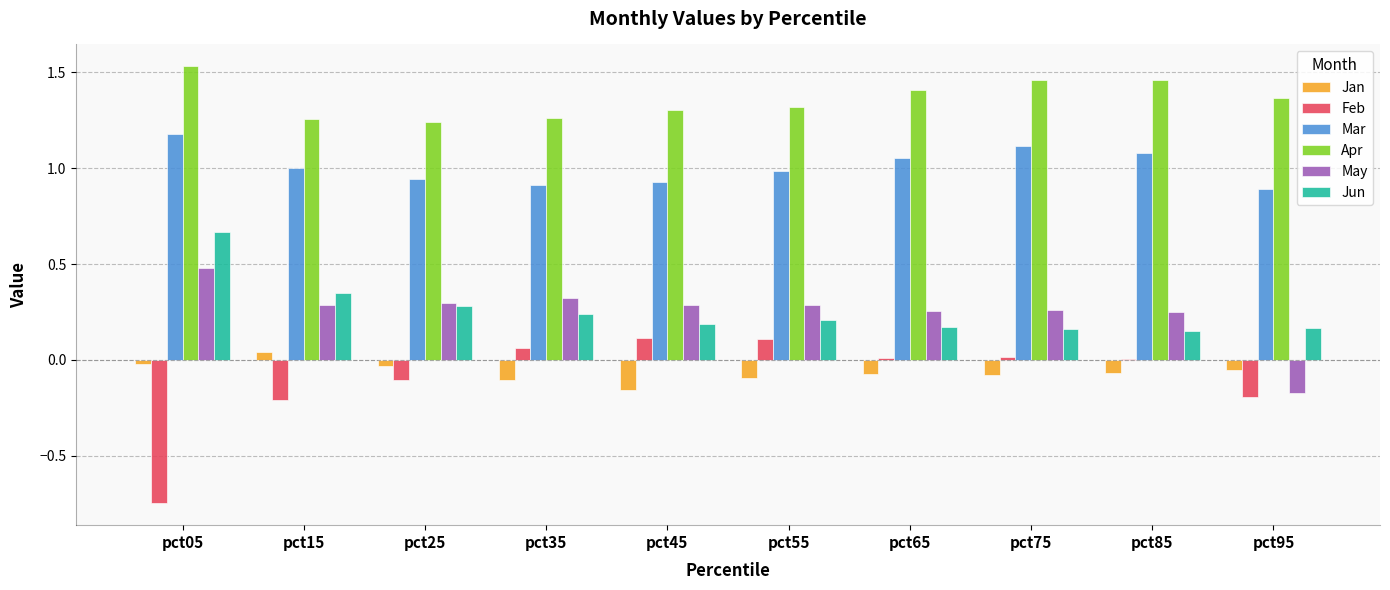

Is it true that Apr equals 1.2 at pct25?

True